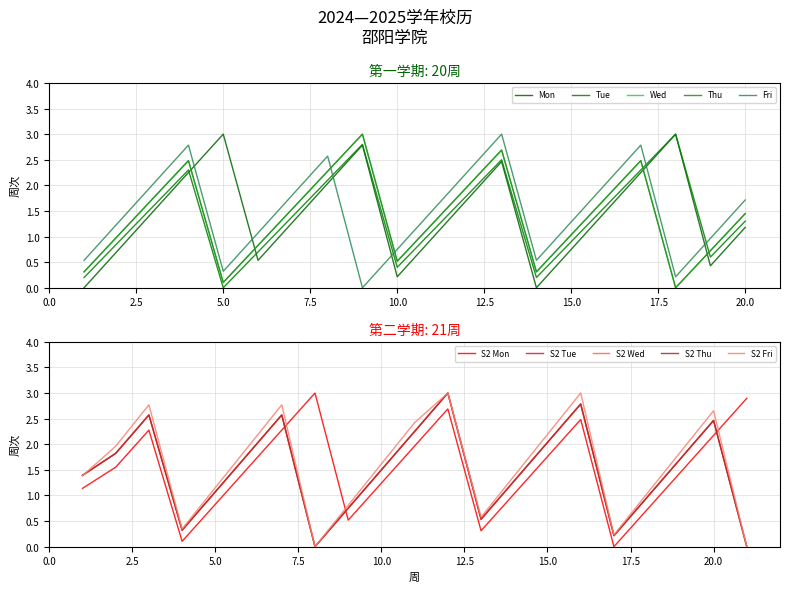

Does the chart display data point markers on the line(s)?

No